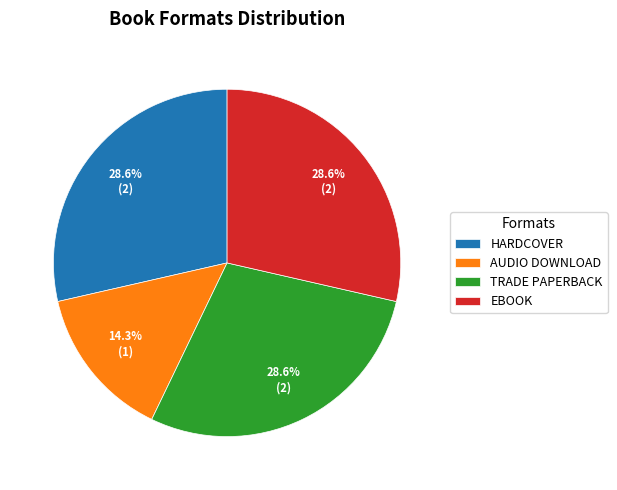

Which slice is the smallest?

AUDIO DOWNLOAD